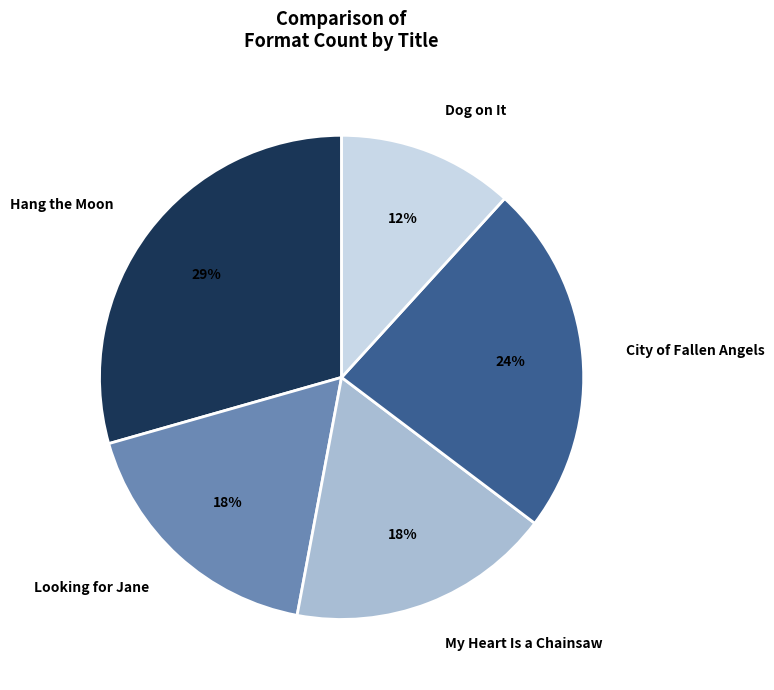

Between Hang the Moon and My Heart Is a Chainsaw, which is larger?

Hang the Moon